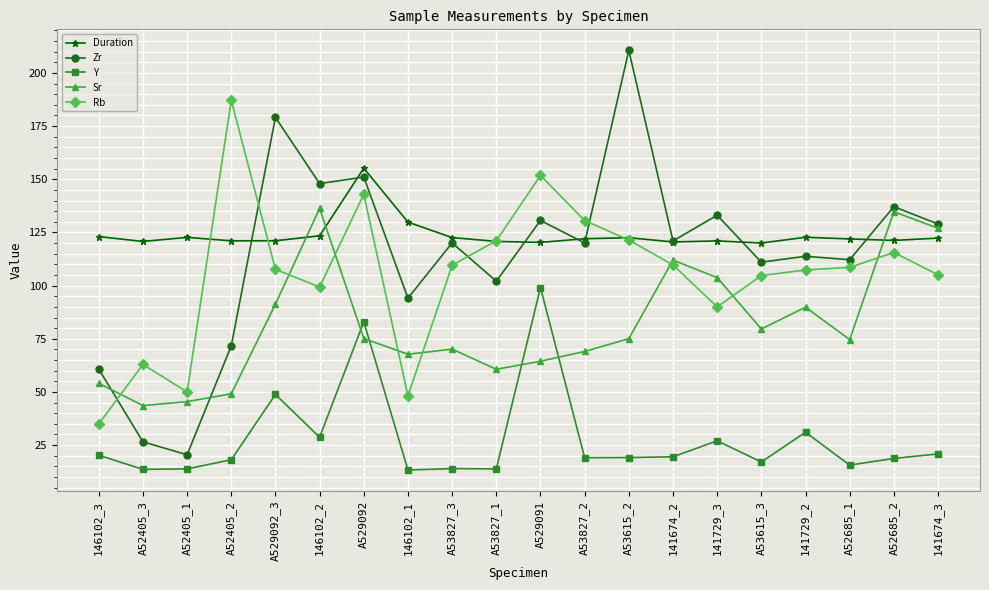

True or false: Zr has more than 0 points higher than both neighbors.

True